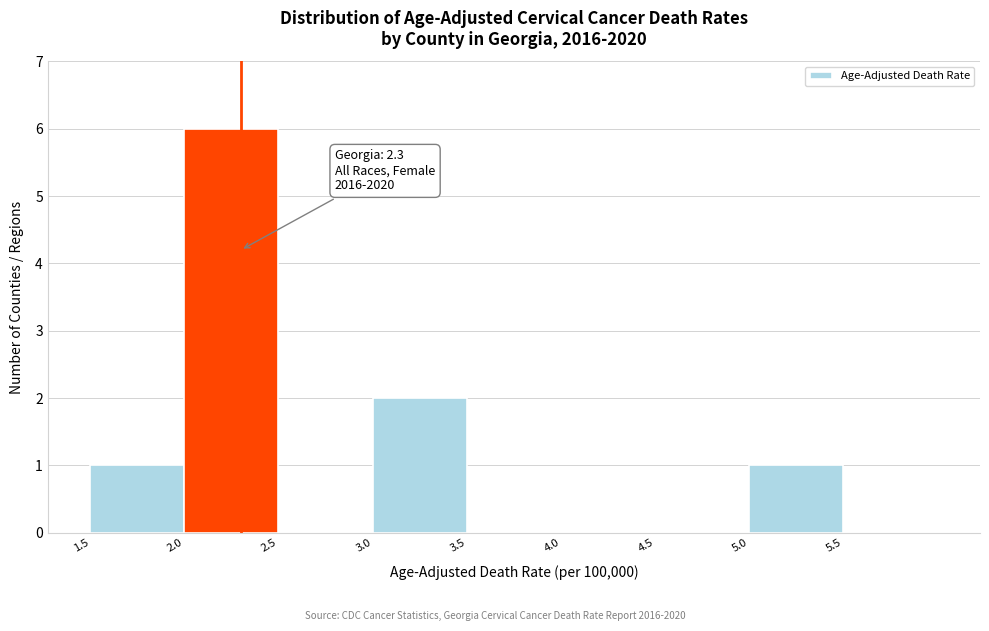

Over which range of the x-axis is the bar tallest?

2.0 to 2.5